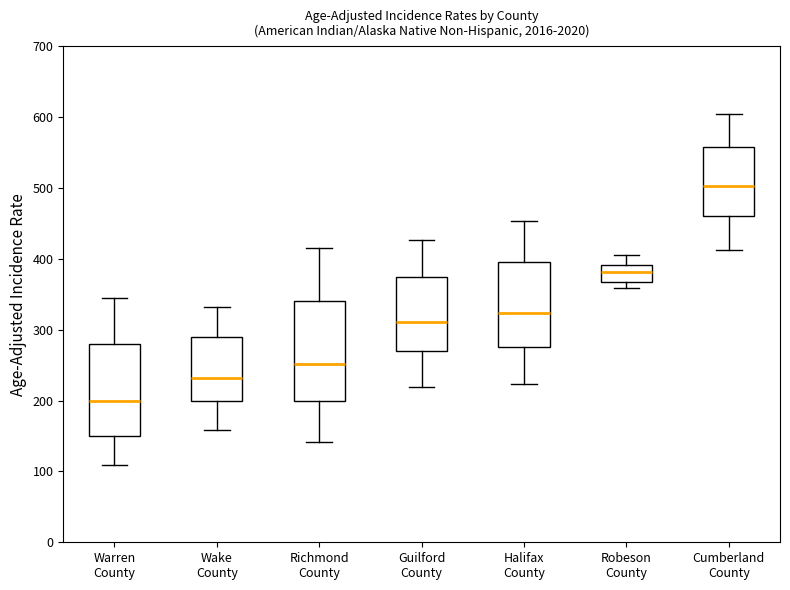

Reading left to right, transcribe this box plot: for each box, give where its median line is, the range the box spans, and where its two whiskers end, as read against the y-axis. The values are not printed on the chart, so give them approximately, as read against the axis.

Warren County: median 200, box 150 to 280, whiskers 110 to 350
Wake County: median 230, box 200 to 290, whiskers 160 to 330
Richmond County: median 250, box 200 to 340, whiskers 140 to 420
Guilford County: median 310, box 270 to 380, whiskers 220 to 430
Halifax County: median 320, box 280 to 400, whiskers 220 to 450
Robeson County: median 380, box 370 to 390, whiskers 360 to 410
Cumberland County: median 500, box 460 to 560, whiskers 410 to 610